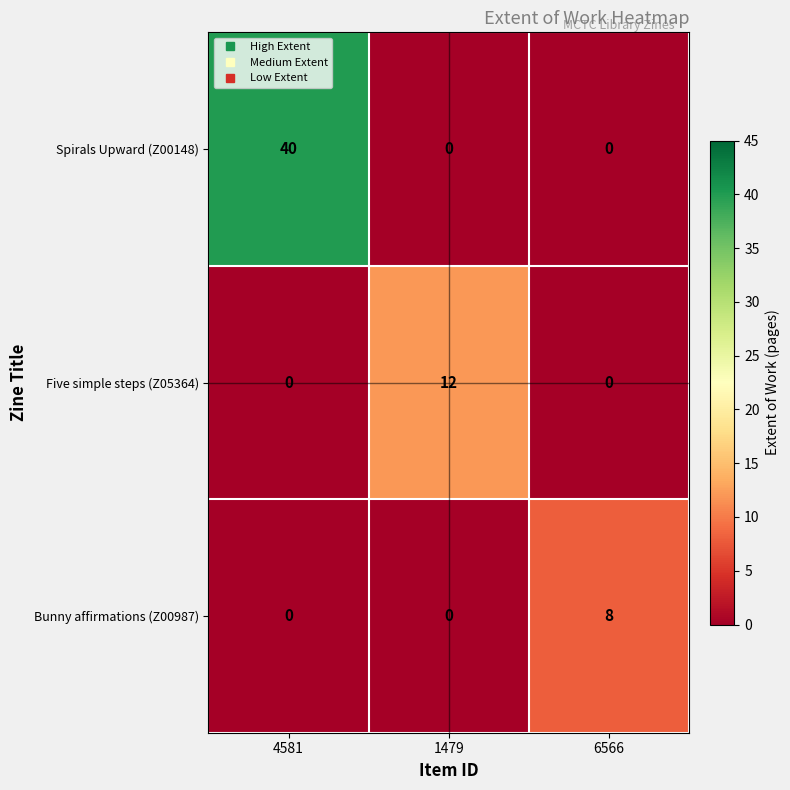

List the series in order of their peak value, lowest first.

Bunny affirmations (Z00987), Five simple steps (Z05364), Spirals Upward (Z00148)